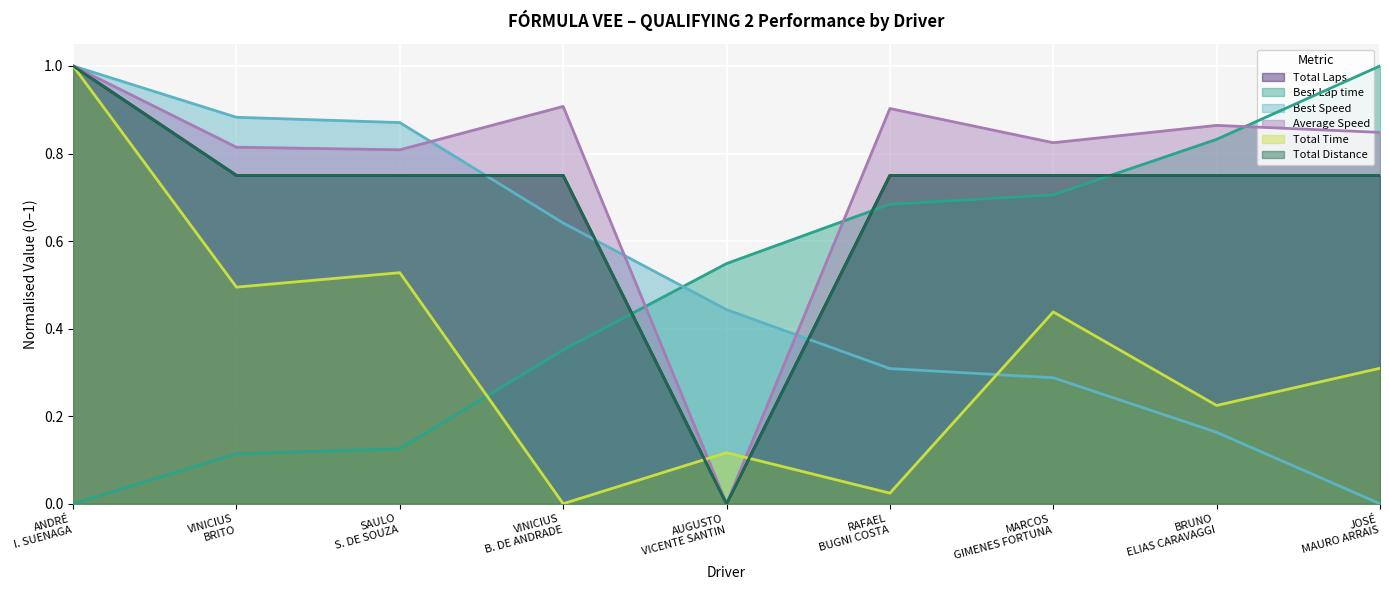

How many data points does each series have?

9